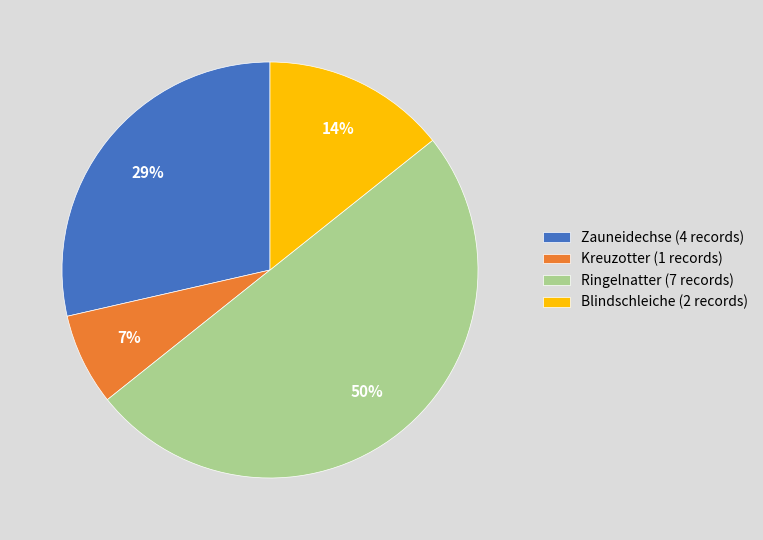

To the nearest percent, what percentage of the pie is Kreuzotter?

7%